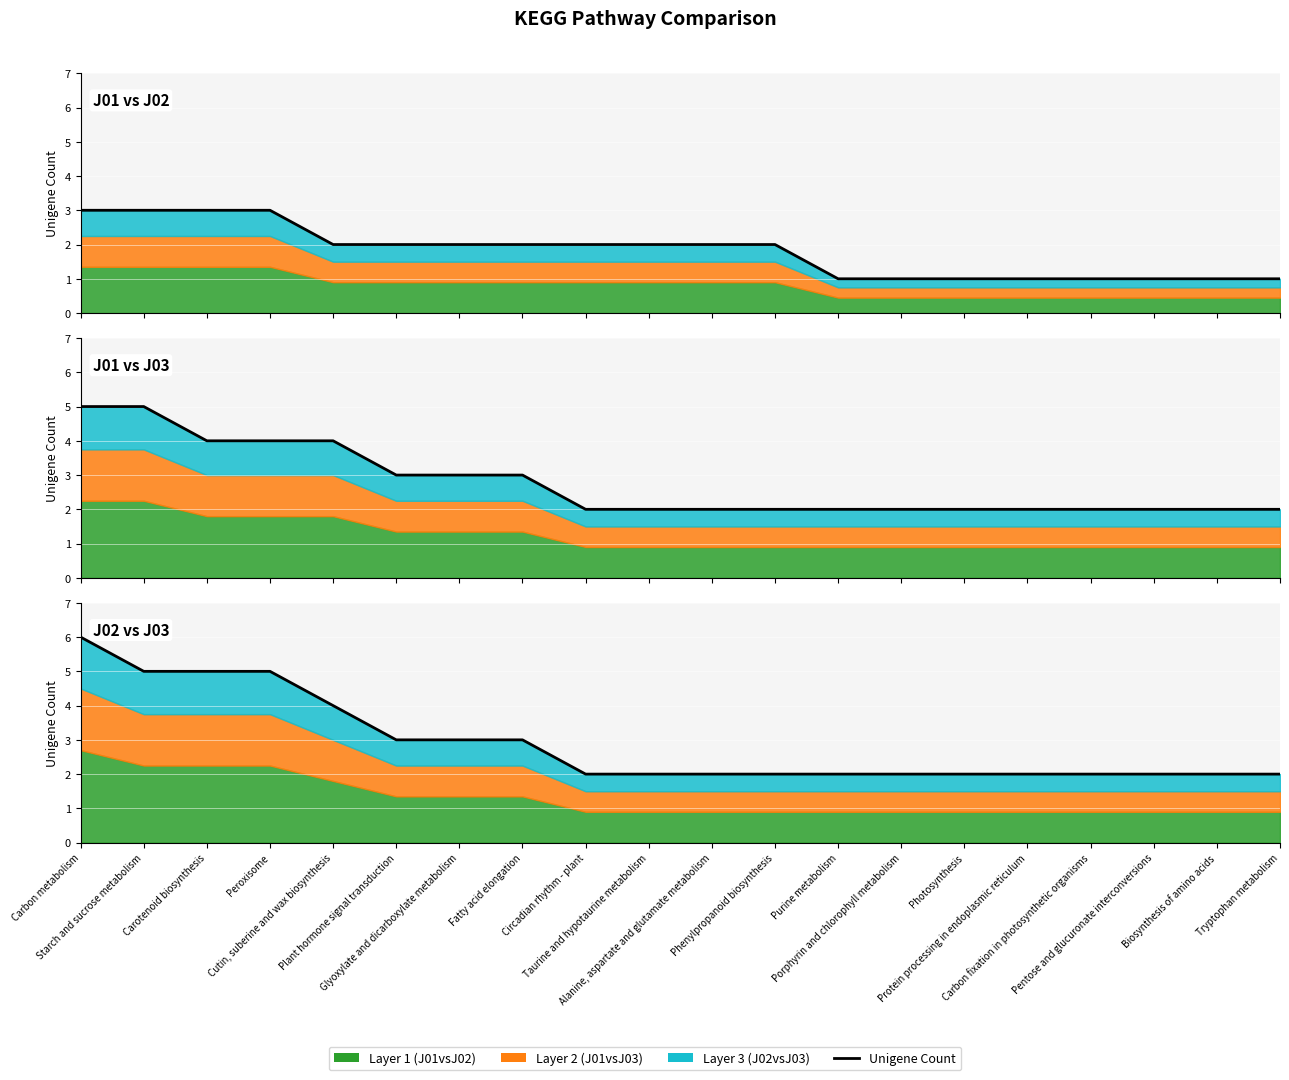

Is it true that J02 vs J03 equals 2 at Taurine and hypotaurine metabolism?

True